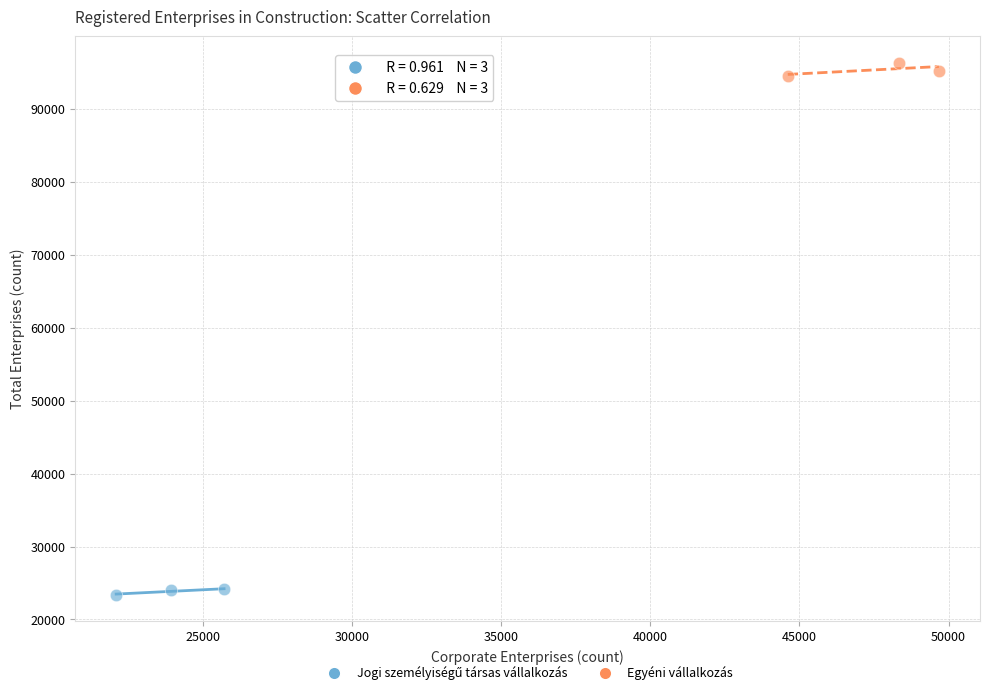

Which series reaches the maximum Y coordinate?

Egyéni vállalkozás